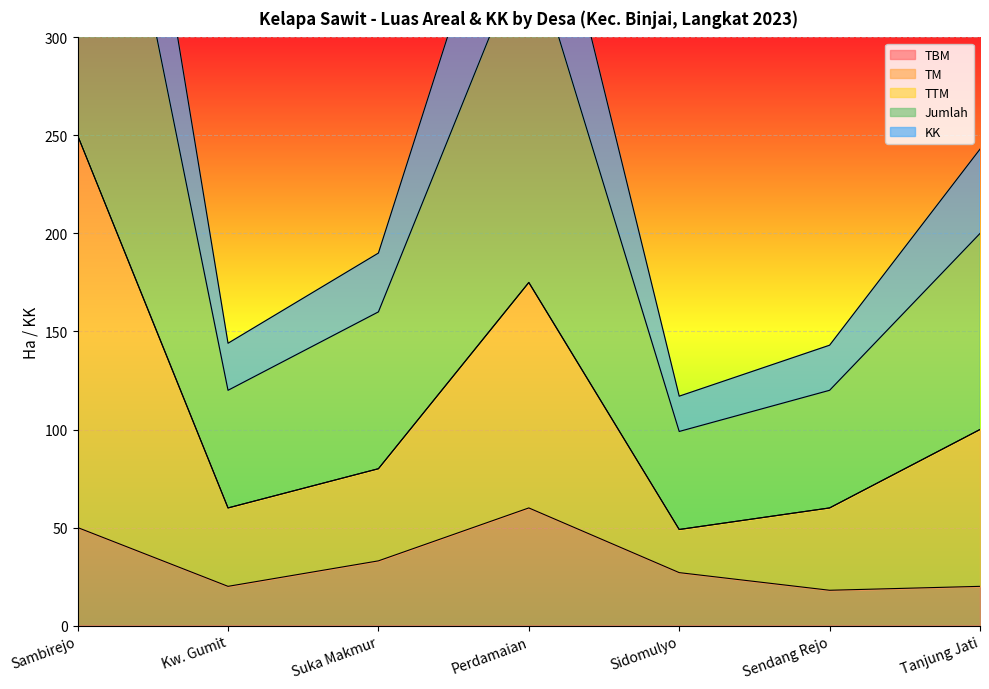

At which label does TM reach its peak?

Sambirejo